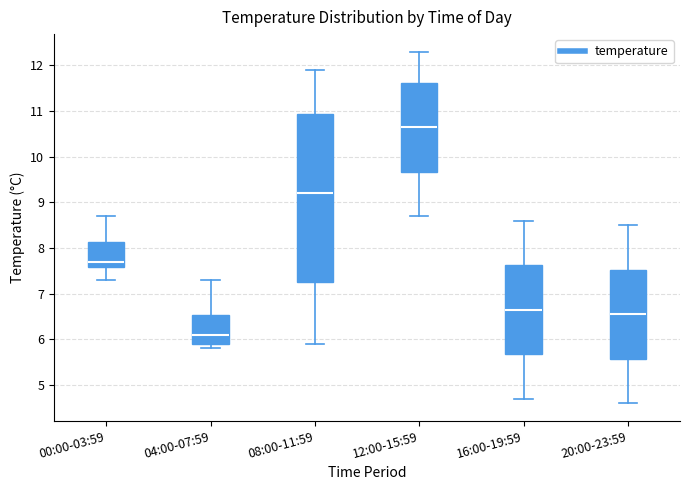

Where does the lower whisker of the box for 12:00-15:59 end on the y-axis? The values are not printed on the chart, so give them approximately, as read against the axis.

8.7